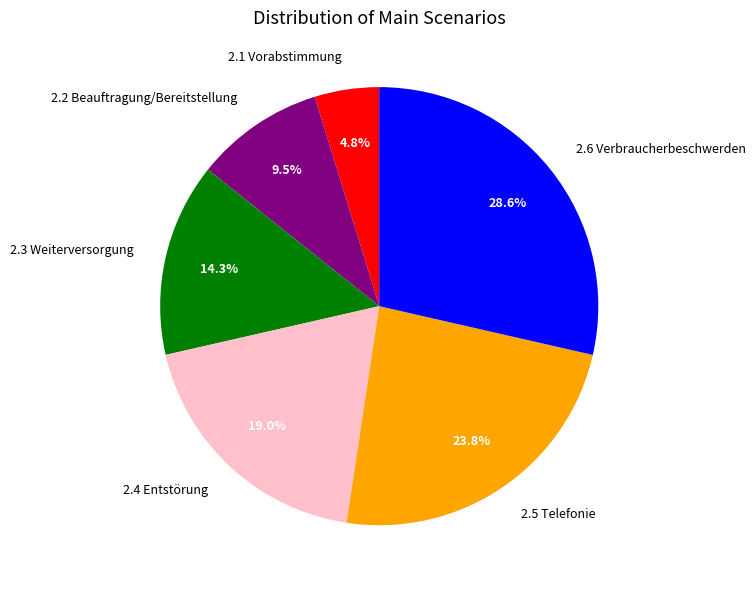

To the nearest percent, what portion does 2.6 Verbraucherbeschwerden represent?

29%